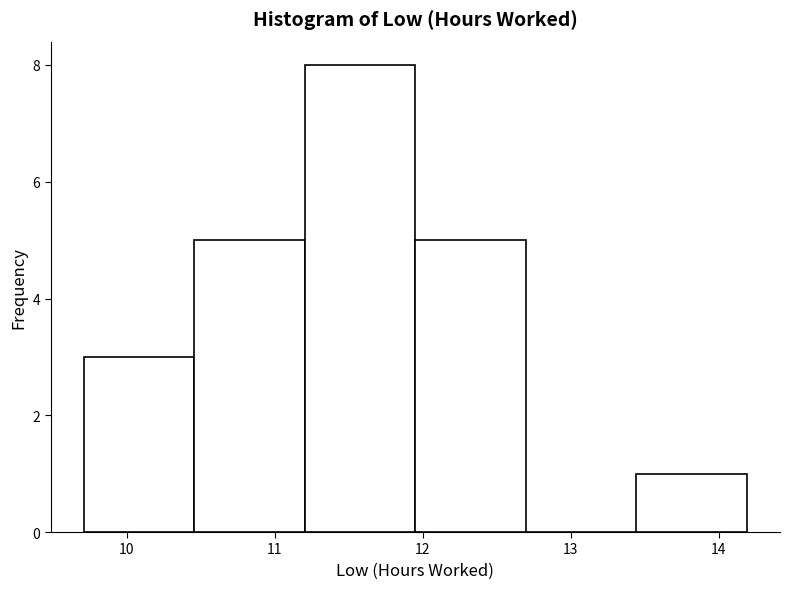

Which range on the x-axis has the tallest bar?

11.2 to 12.0